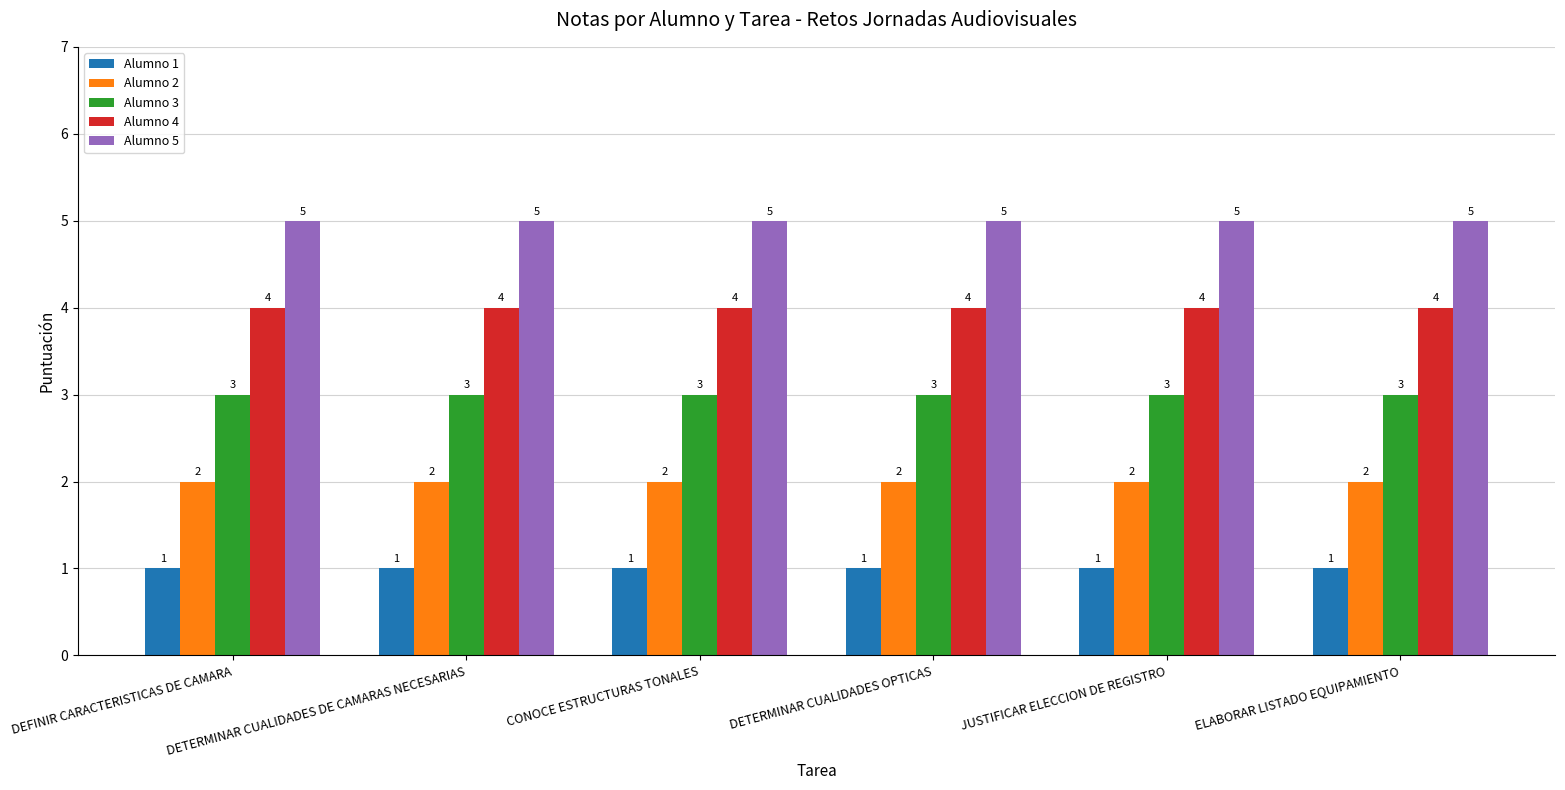

What is the label of the 2nd bar from the right?

JUSTIFICAR ELECCION DE REGISTRO